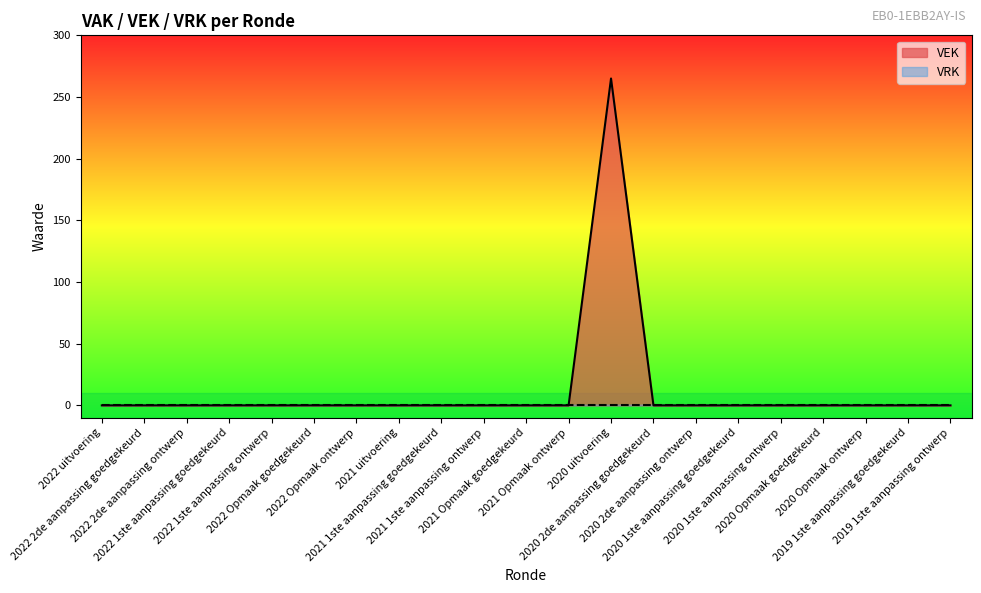

List the labels in order of value, largest first.

2020 uitvoering, 2022 uitvoering, 2022 2de aanpassing goedgekeurd, 2022 2de aanpassing ontwerp, 2022 1ste aanpassing goedgekeurd, 2022 1ste aanpassing ontwerp, 2022 Opmaak goedgekeurd, 2022 Opmaak ontwerp, 2021 uitvoering, 2021 1ste aanpassing goedgekeurd, 2021 1ste aanpassing ontwerp, 2021 Opmaak goedgekeurd, 2021 Opmaak ontwerp, 2020 2de aanpassing goedgekeurd, 2020 2de aanpassing ontwerp, 2020 1ste aanpassing goedgekeurd, 2020 1ste aanpassing ontwerp, 2020 Opmaak goedgekeurd, 2020 Opmaak ontwerp, 2019 1ste aanpassing goedgekeurd, 2019 1ste aanpassing ontwerp